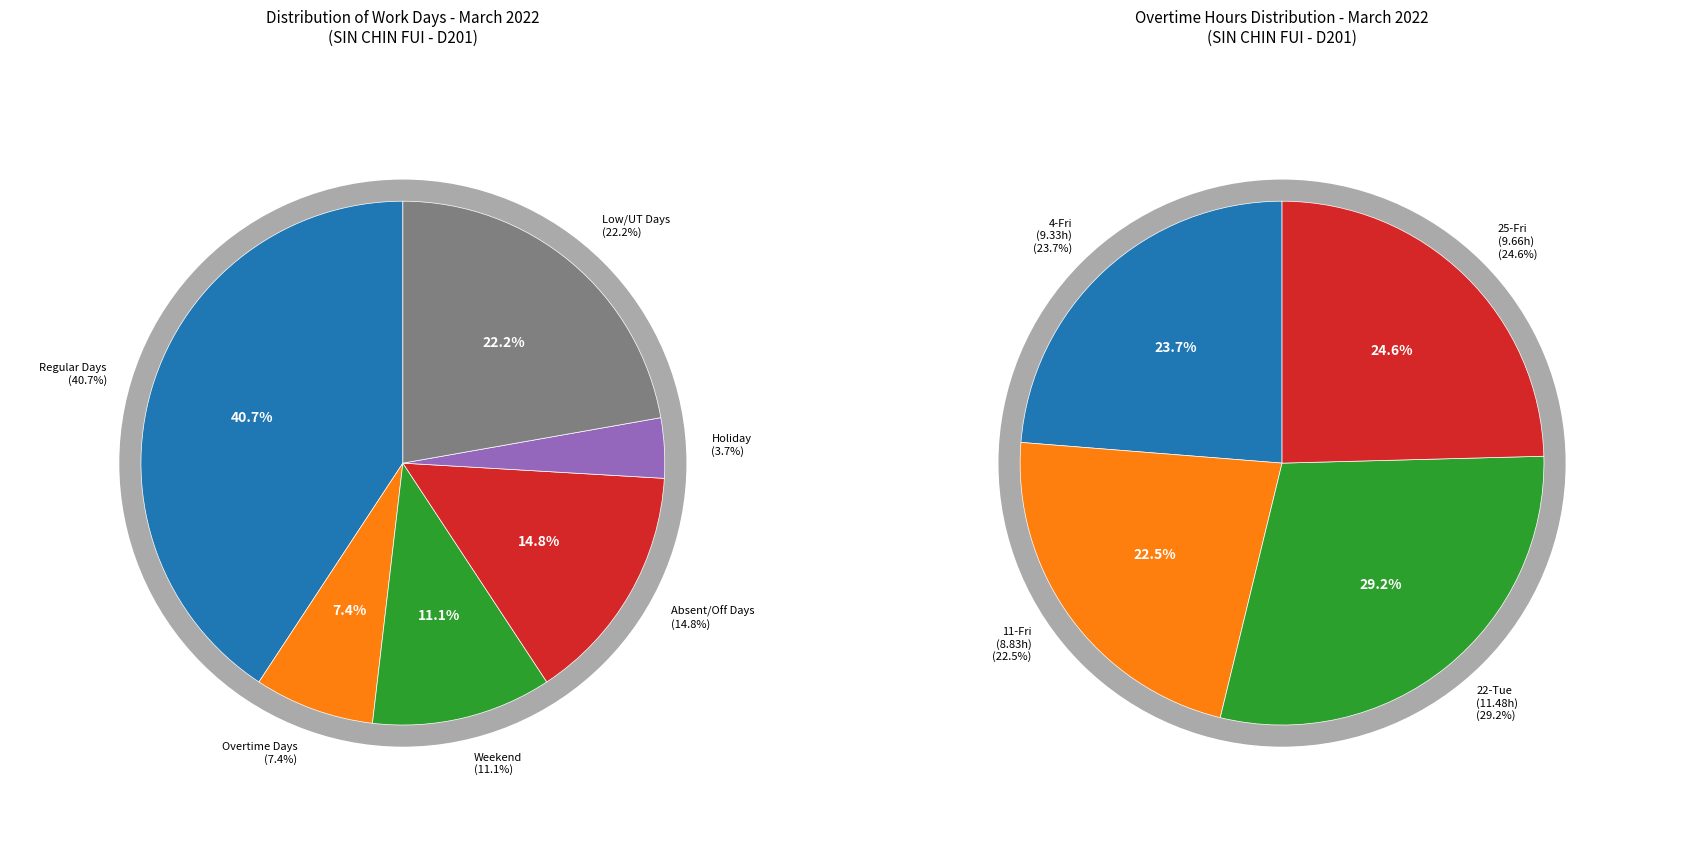

Does 11-Fri represent more than half of the total?

No